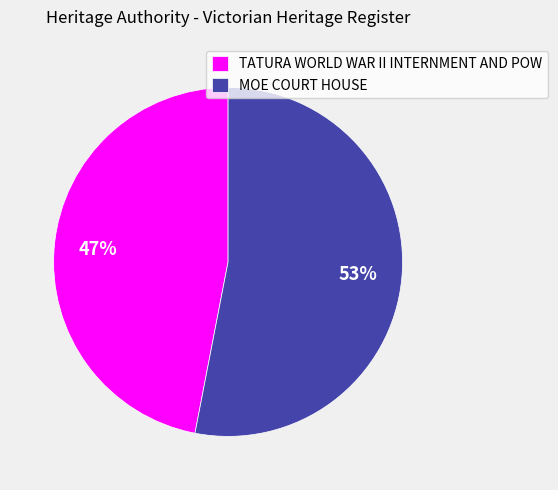

Which category has the biggest portion of the pie?

MOE COURT HOUSE